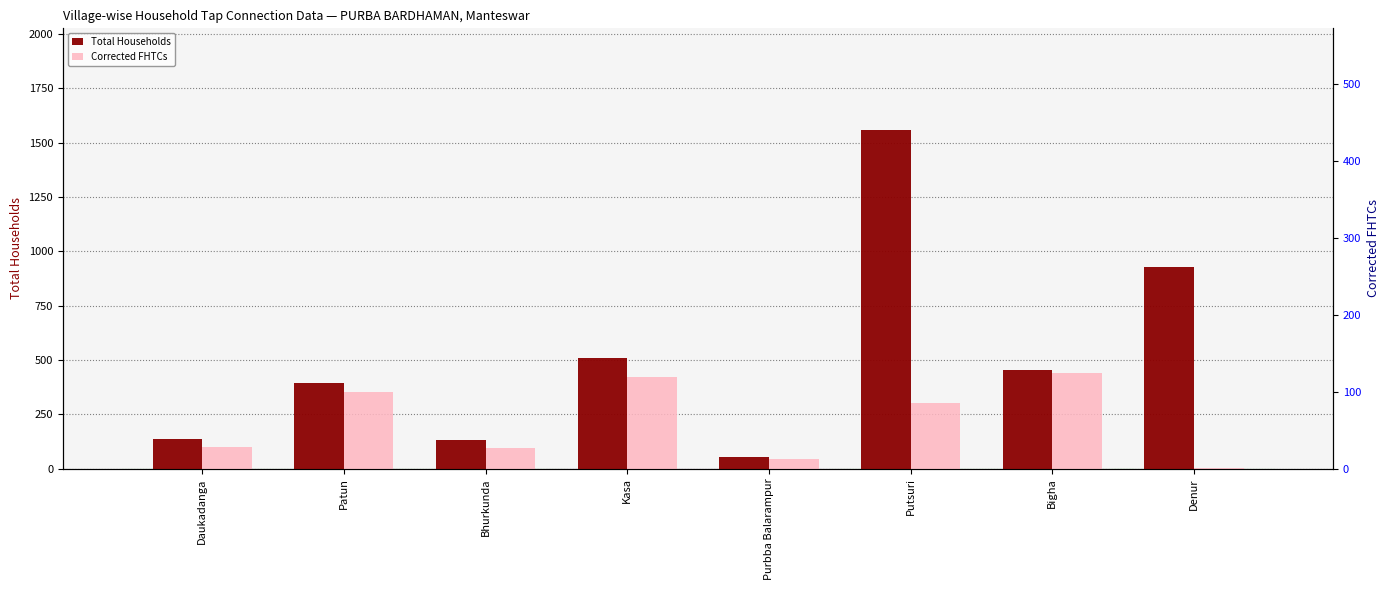

Where is Corrected FHTCs nearest to the value 220?

Putsuri